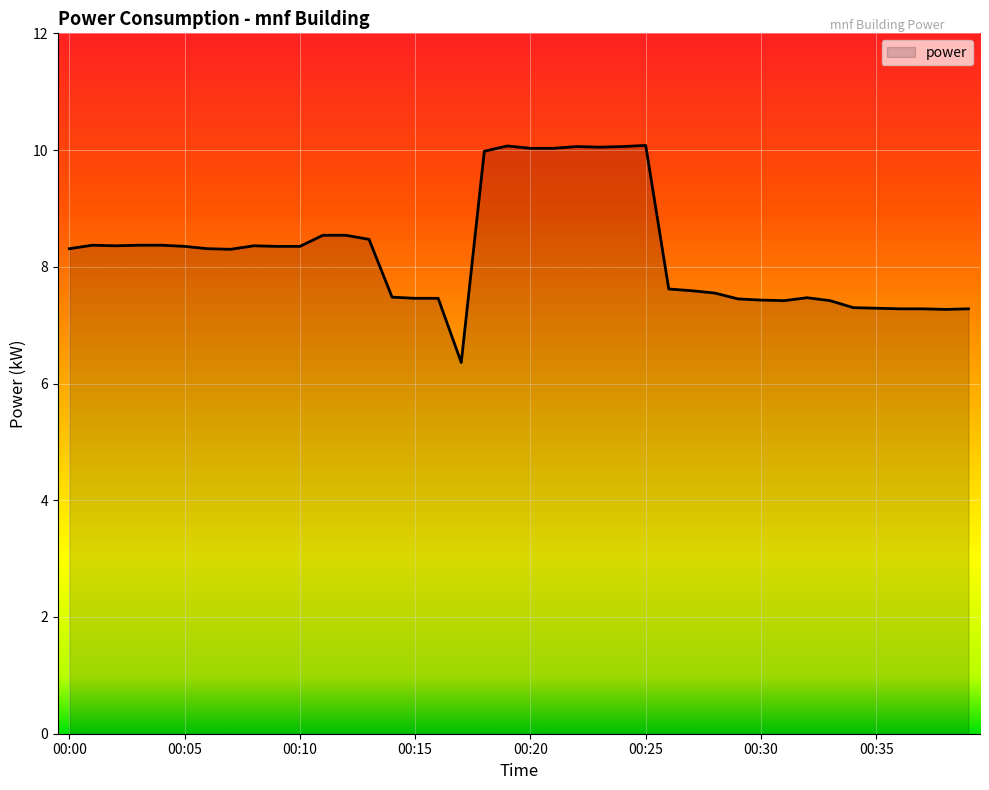

What is the sum of all values?

330.1